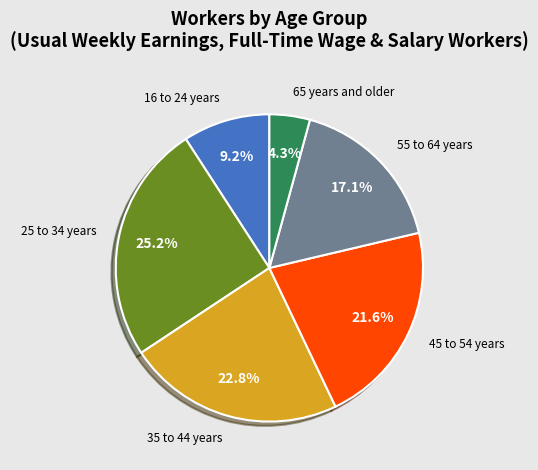

Is there any slice that represents more than half of the pie?

No